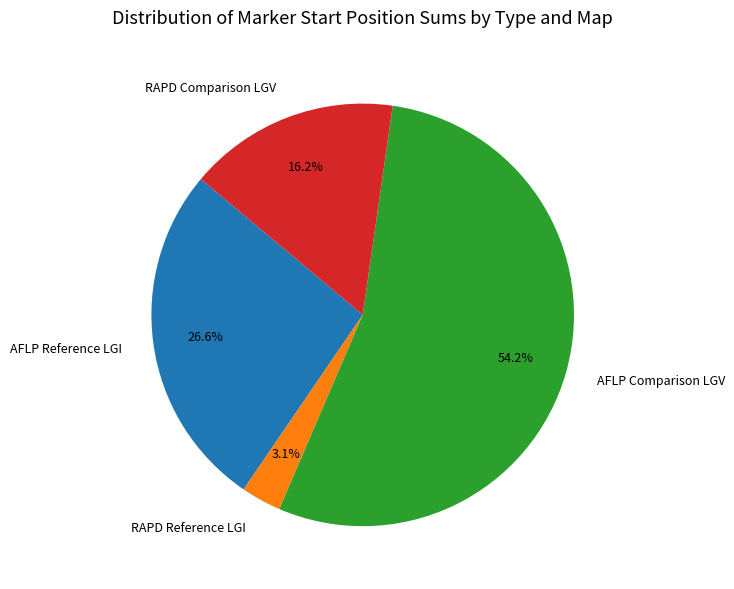

Rank the categories by value from highest to lowest.

AFLP Comparison LGV, AFLP Reference LGI, RAPD Comparison LGV, RAPD Reference LGI